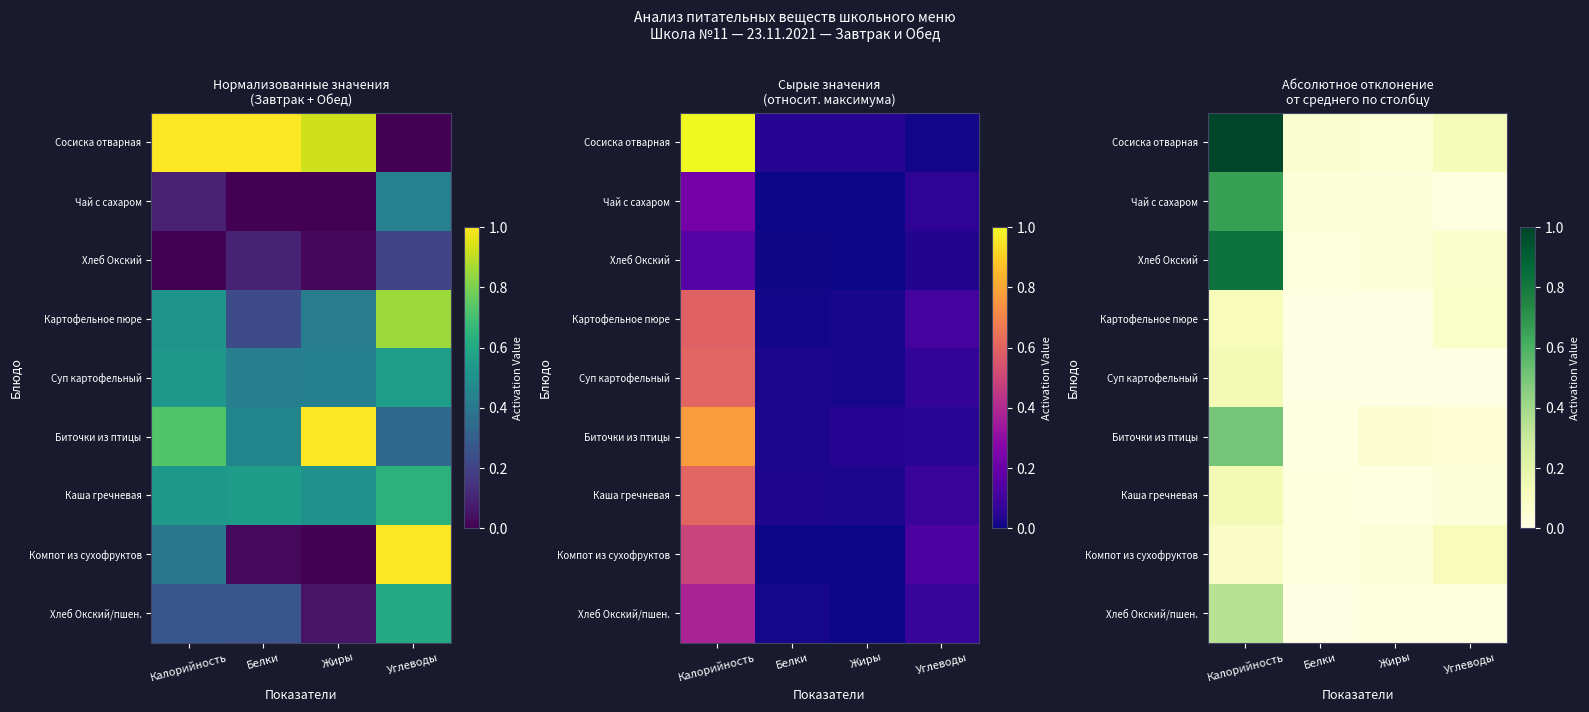

The value of Компот из сухофруктов at Калорийность is 0.1. True or false?

False